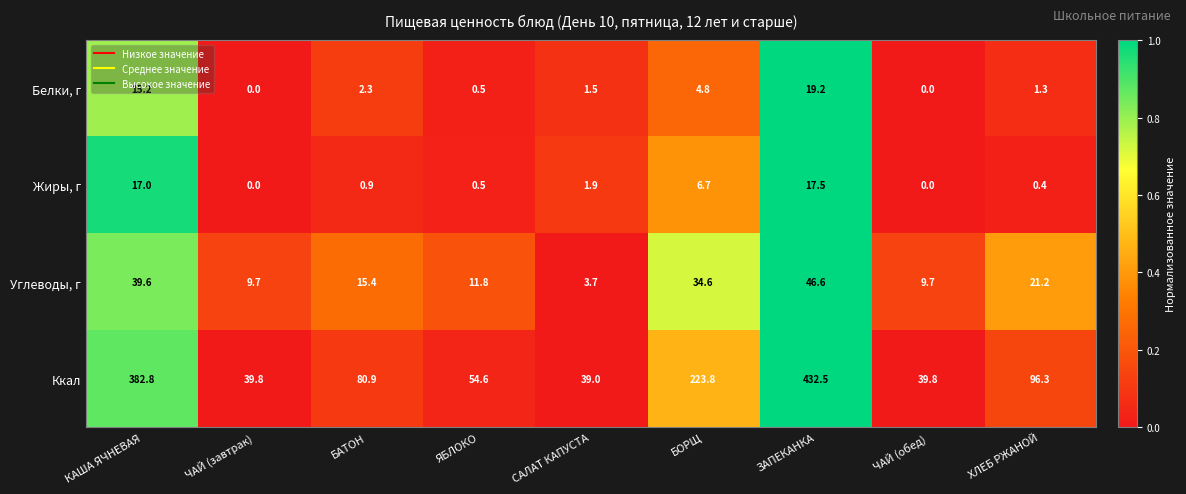

What is the sum of all Белки, г values?

44.8